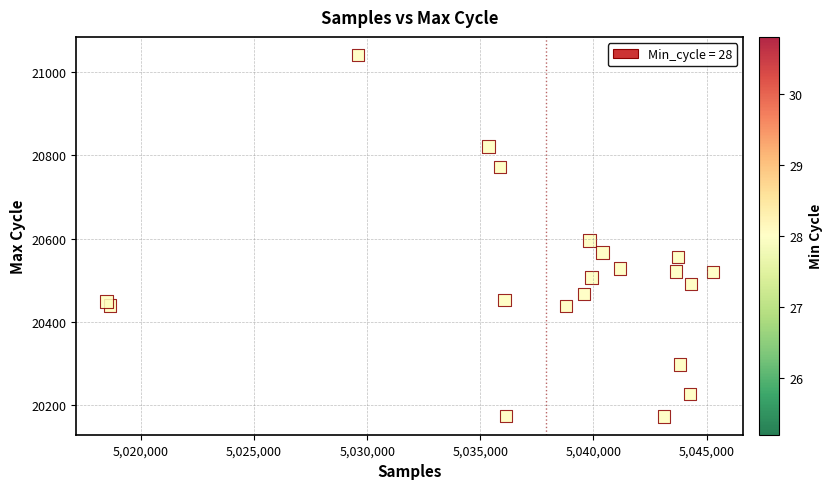

What Y value in the scatter plot is closest to 20606?

20595